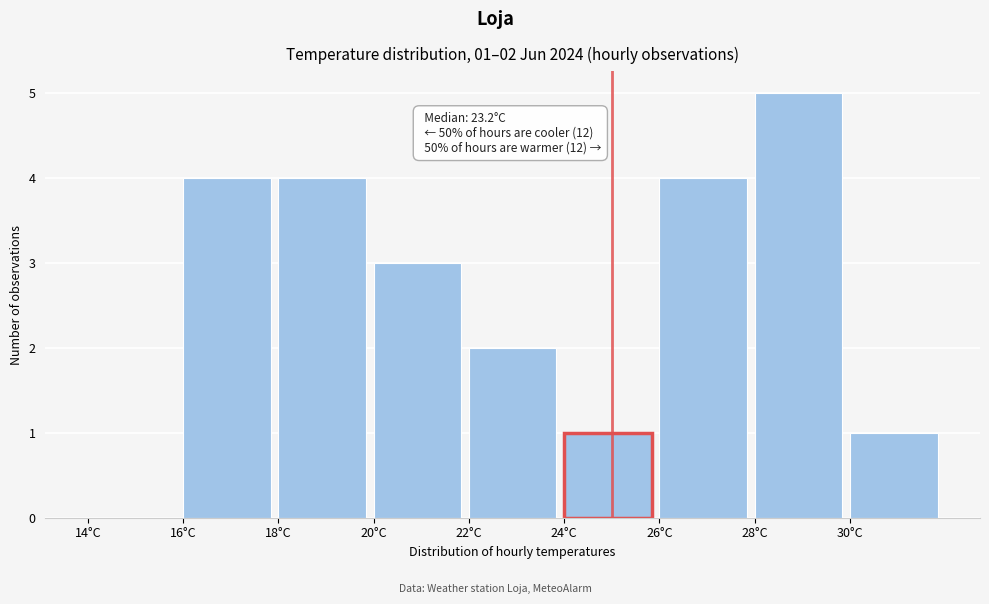

Which range on the x-axis has the tallest bar?

28 to 30